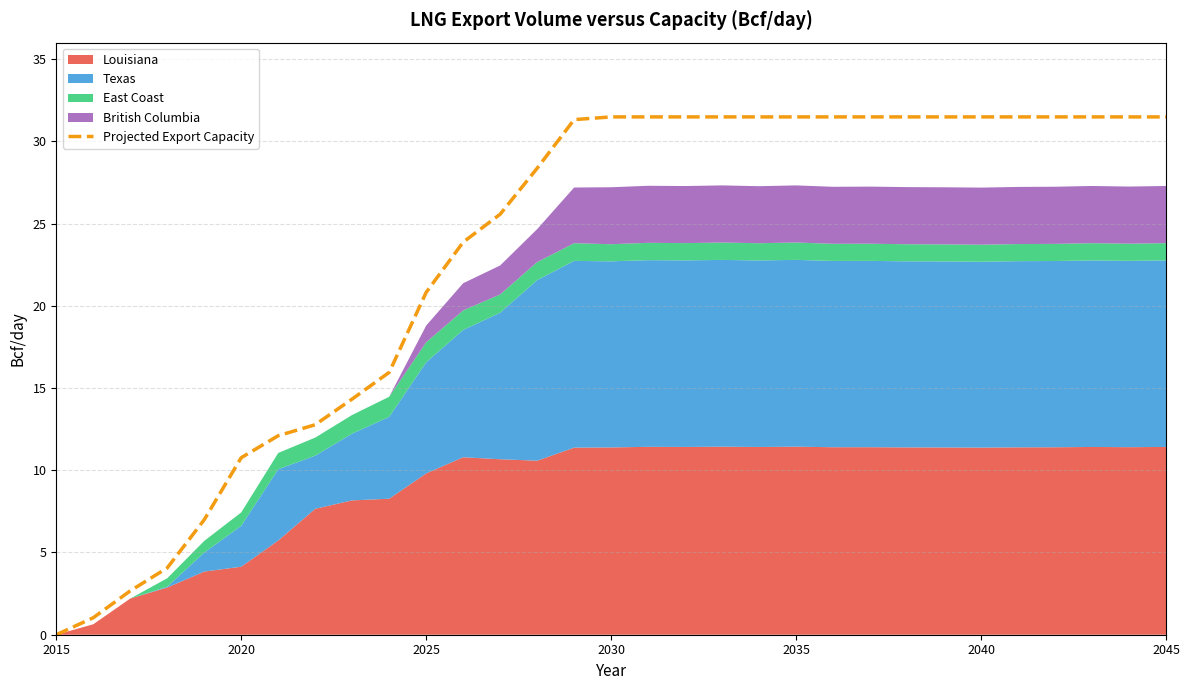

At which label does Projected Export Capacity reach its minimum?

2015